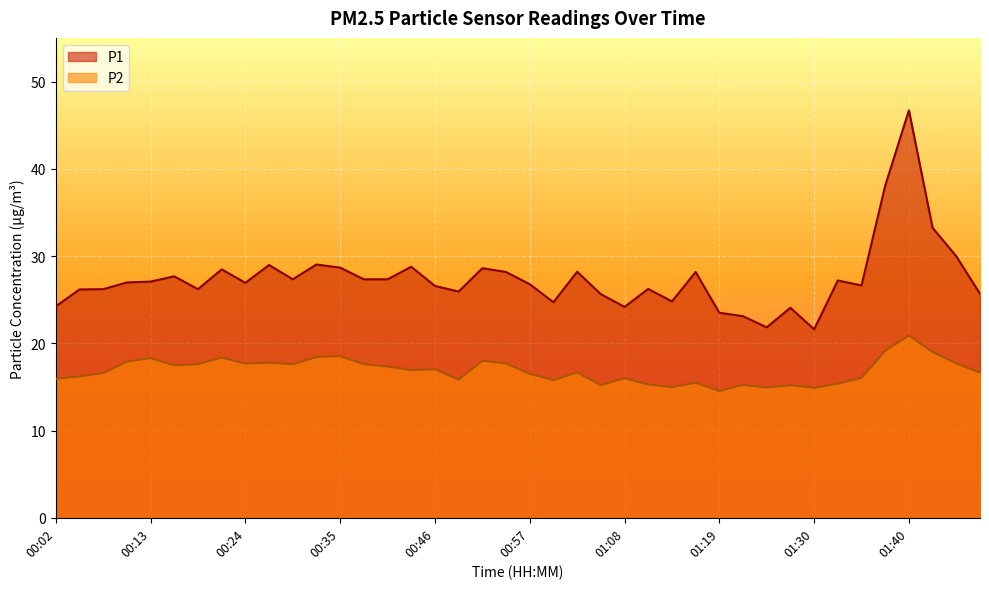

How many values in the P1 series exceed 26?

28